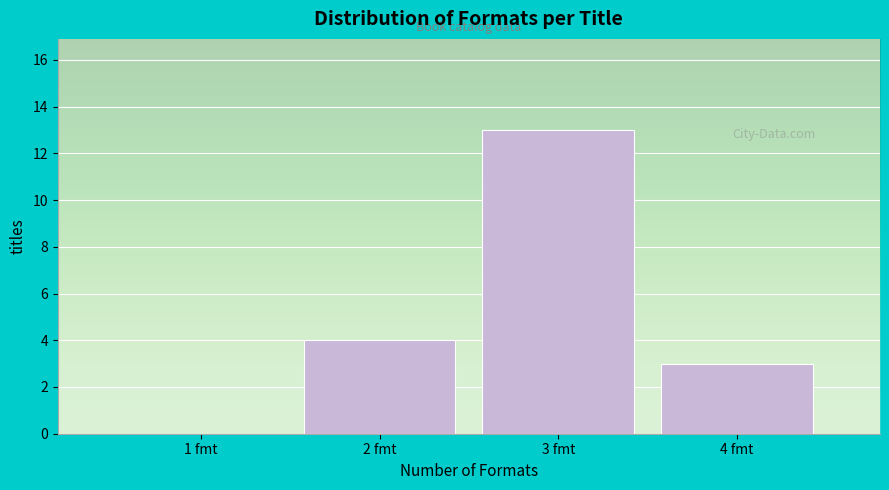

Reading left to right, transcribe all the data shown in this chart.

1 fmt=0	2 fmt=4	3 fmt=13	4 fmt=3